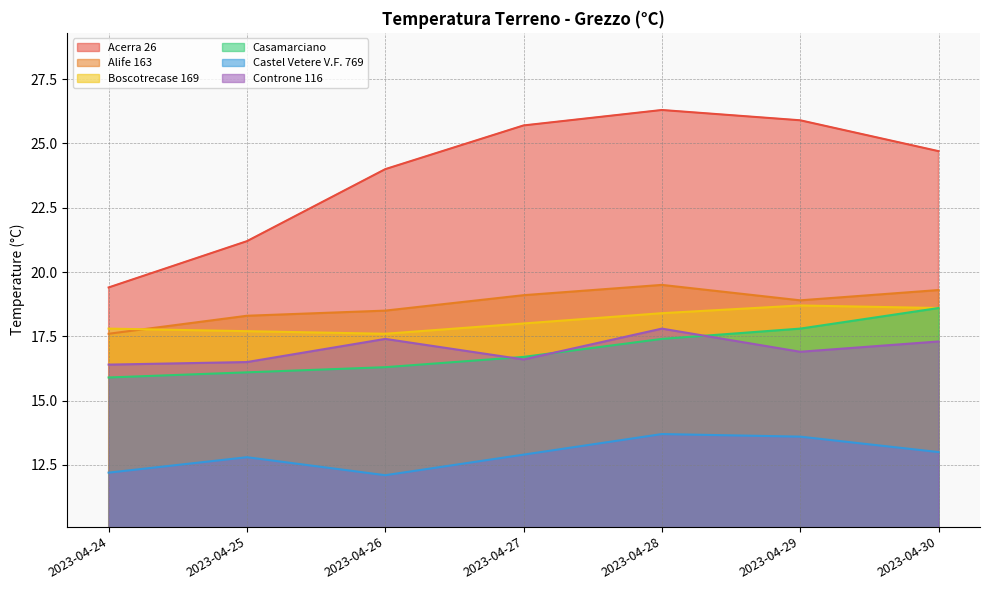

What is the maximum value for Boscotrecase 169?

18.7